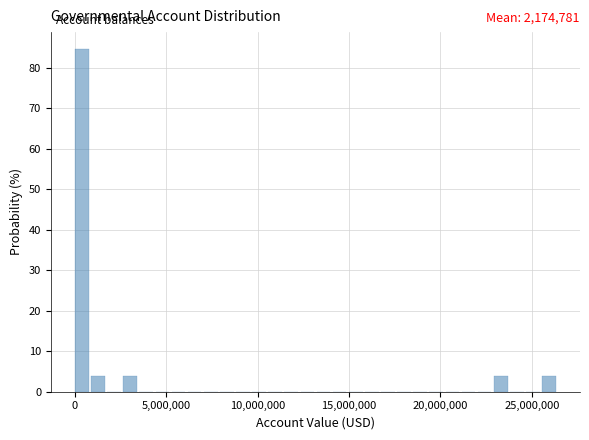

Around what value on the x-axis is the tallest bar? Give the approximate position of its centre, as read against the axis.

500000